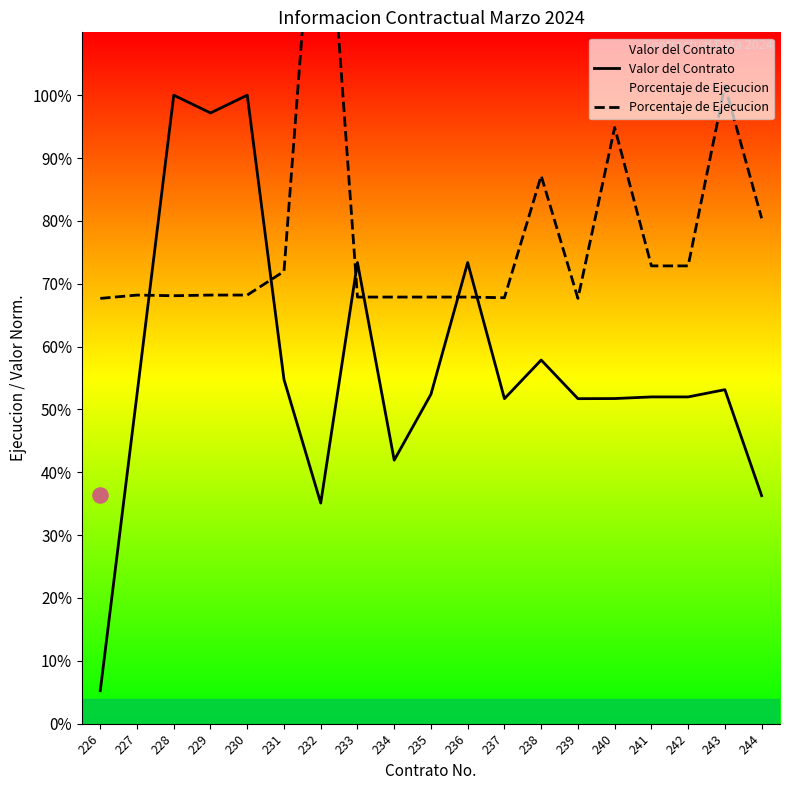

Which series has the largest total across all categories?

Porcentaje de Ejecucion